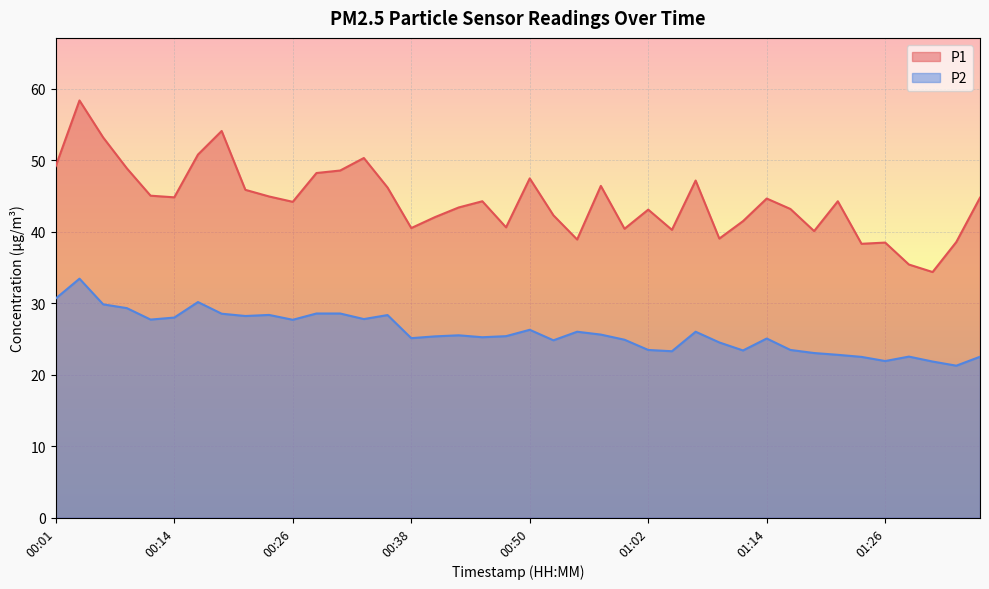

How many lines are shown in the chart?

2